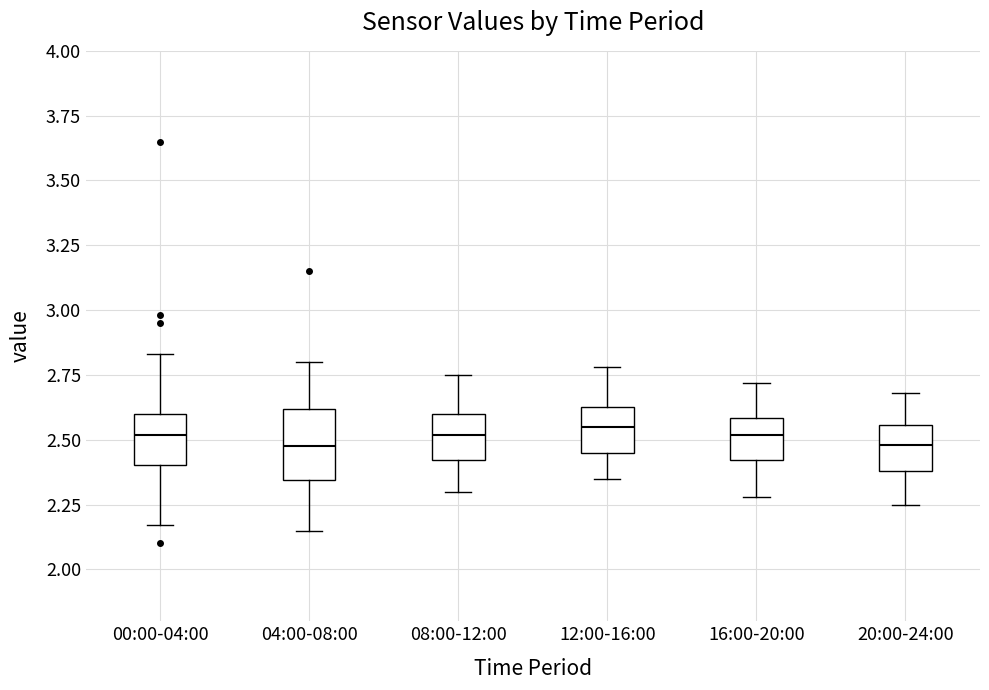

Which box is the tallest, from its lower edge to its upper edge?

04:00-08:00